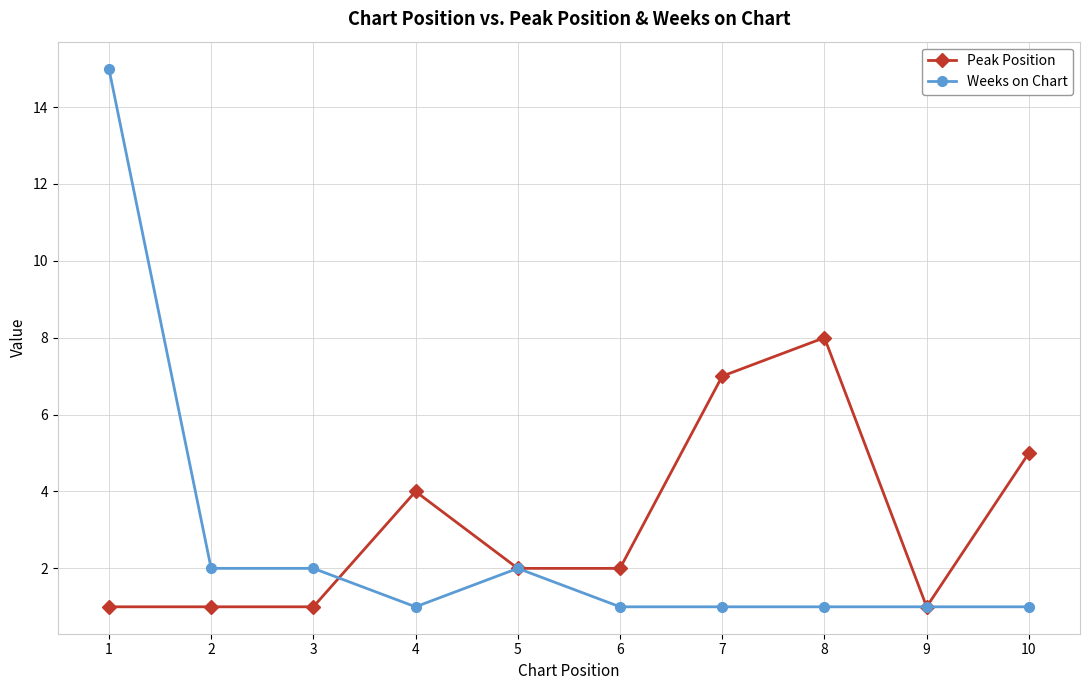

What is the value of the Weeks on Chart point at the 3rd from the left?

2